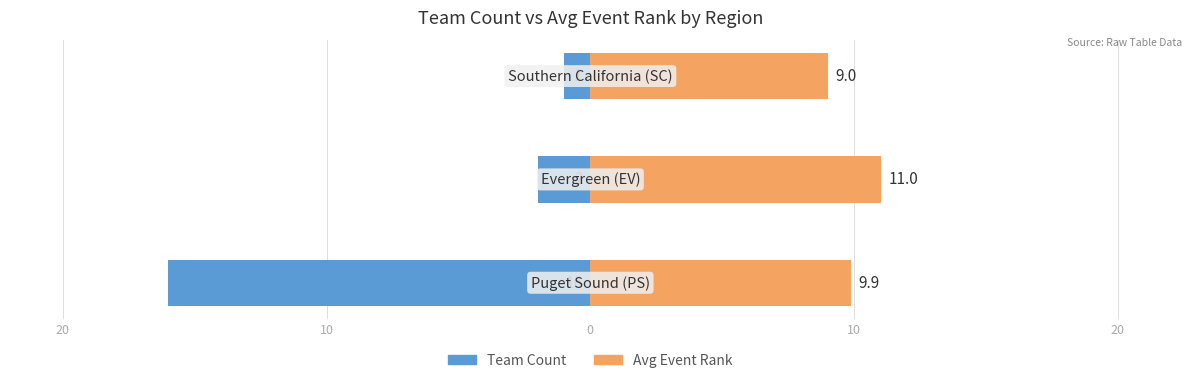

How many bars are there in total?

6